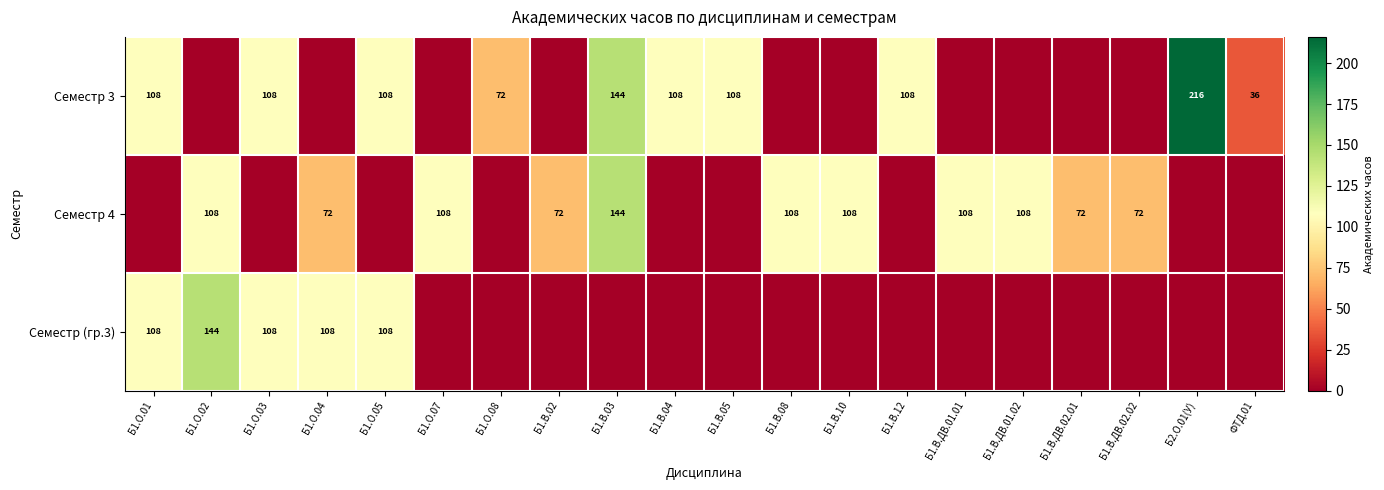

The Семестр (гр.3) series shows 34 at Б1.О.04. True or false?

False